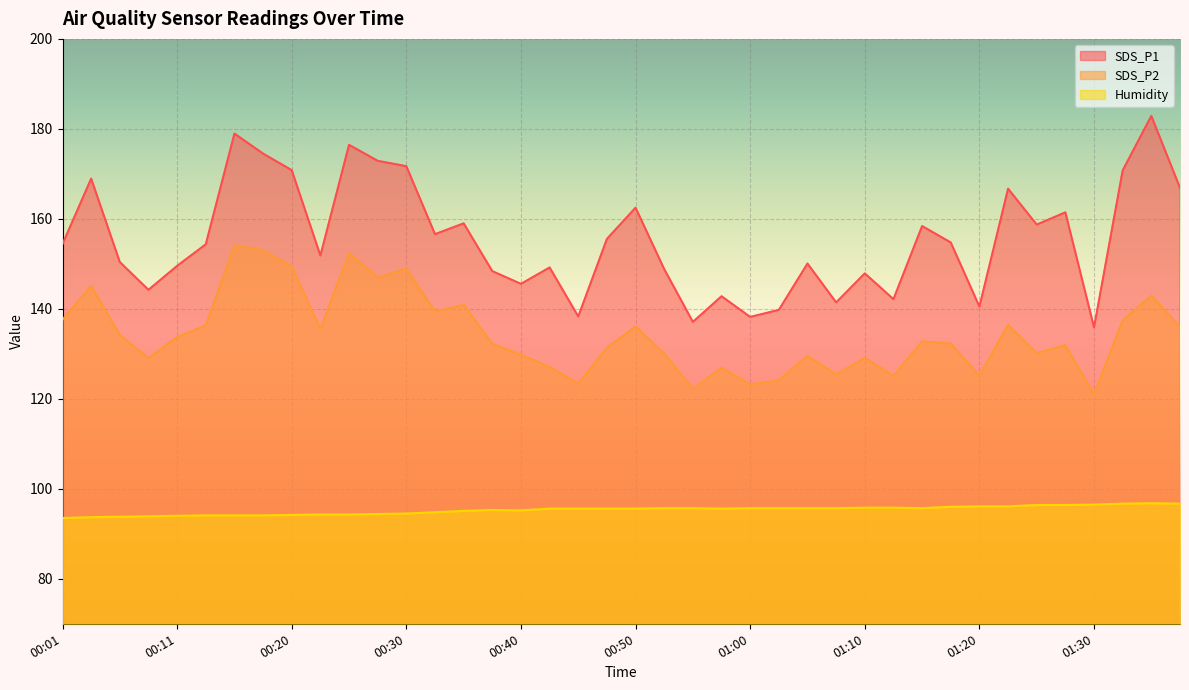

What is the average value of the SDS_P2 series?

134.5